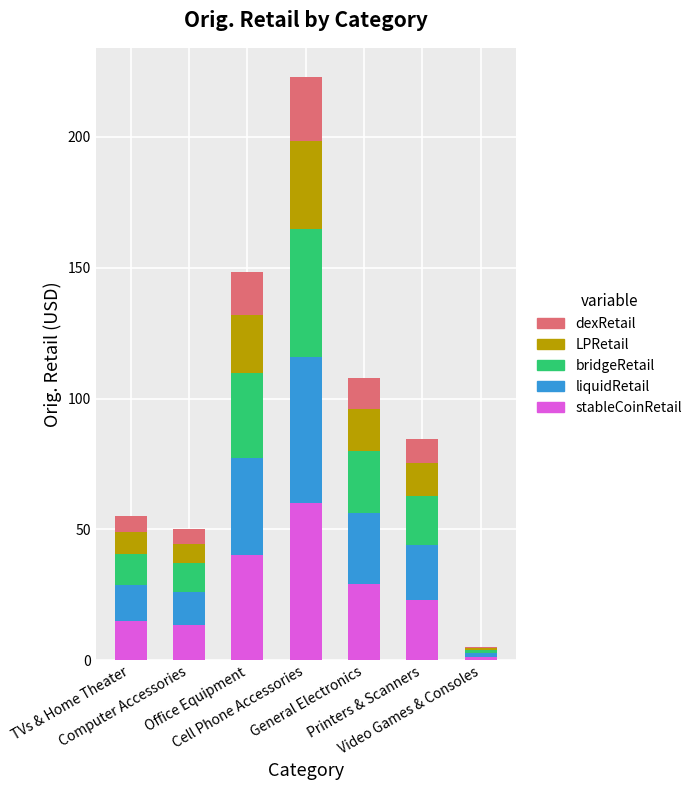

What are all the series names shown in the legend?

dexRetail, LPRetail, bridgeRetail, liquidRetail, stableCoinRetail